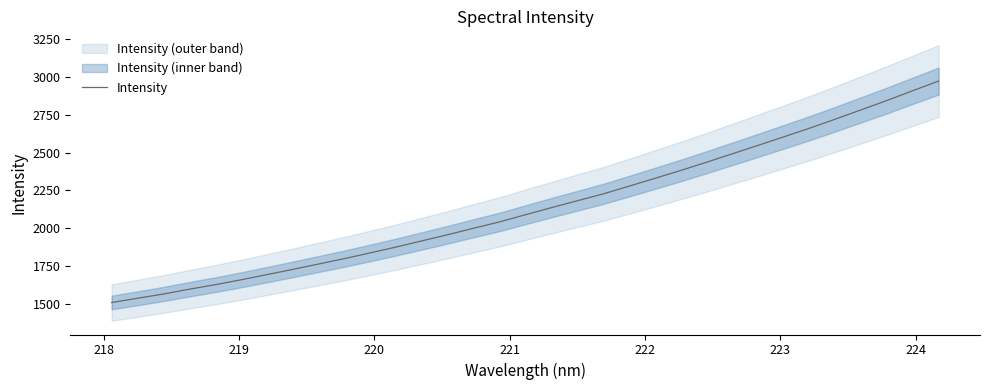

Does the chart have visible grid lines?

No